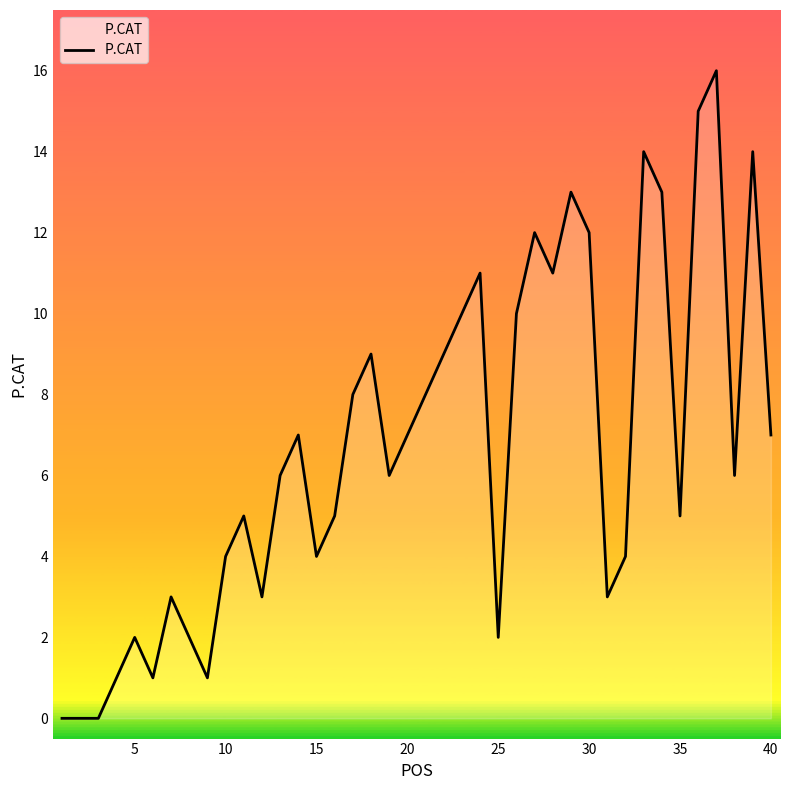

What is the difference between the maximum and minimum values?

16